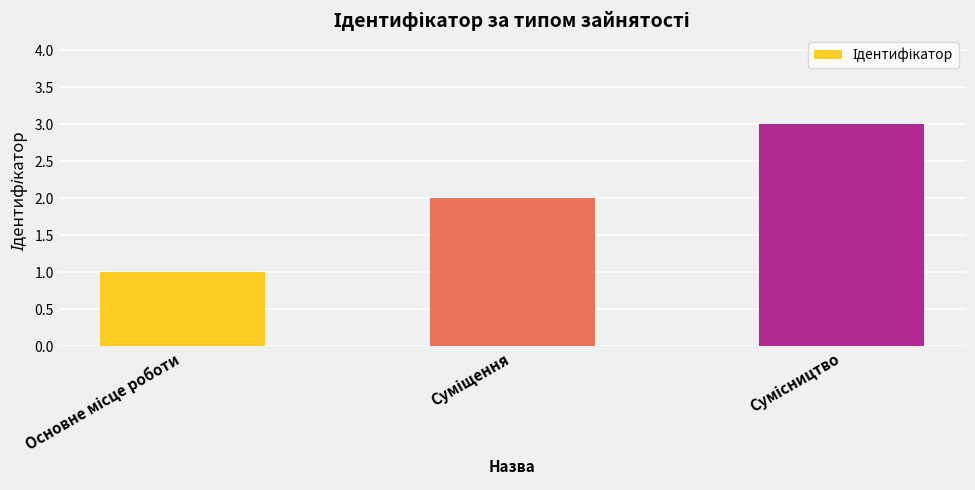

How many values are below 2?

1